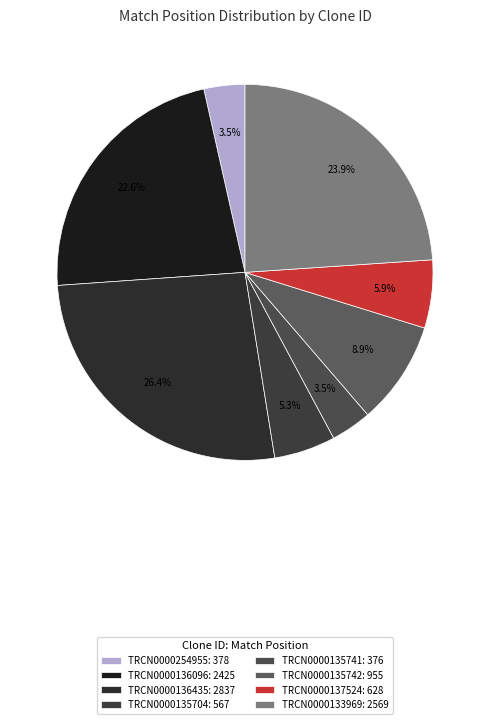

Count the number of slices in the pie.

8